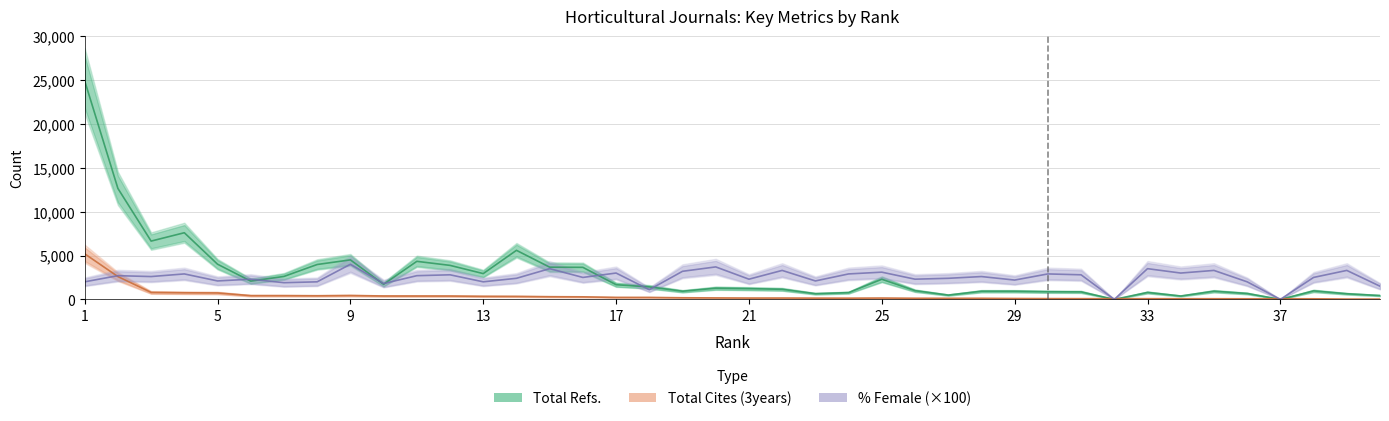

Which series ends up on top after the final intersection of %Female and Total Cites (3years)?

%Female